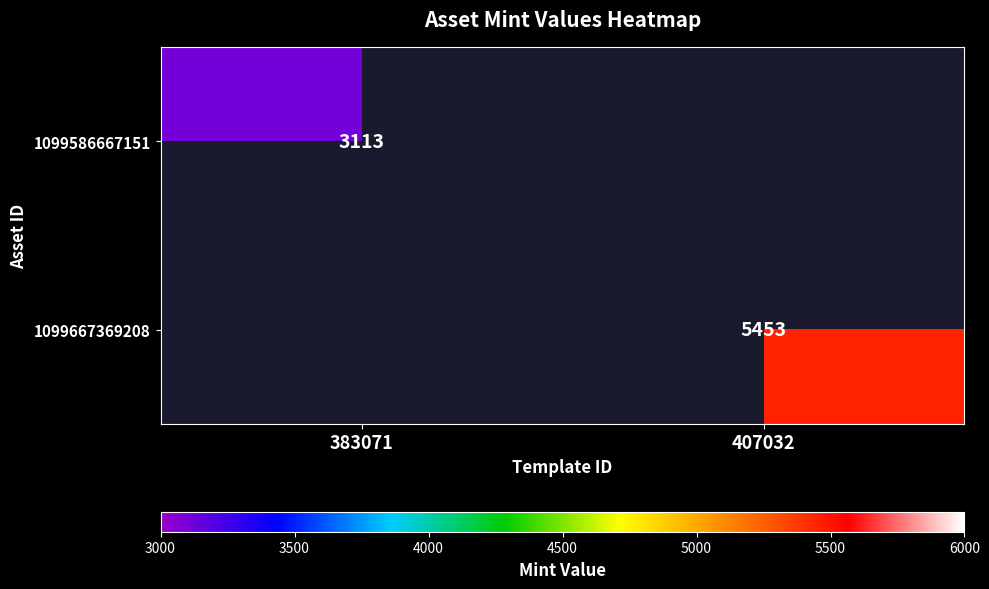

Is it true that 1099667369208 equals 5453 at 407032?

True